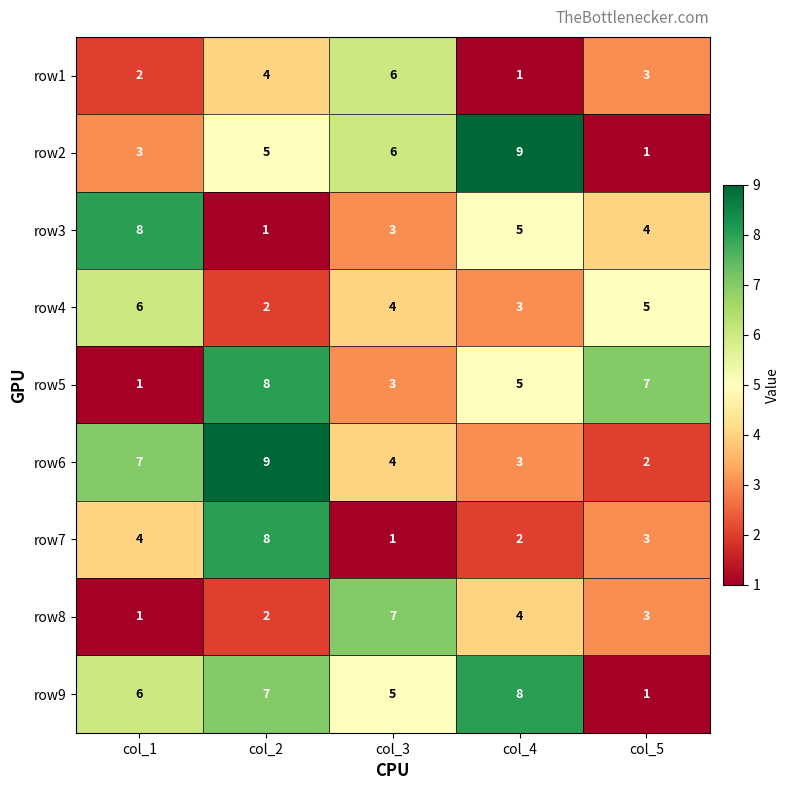

What is the sum of all row5 values?

24